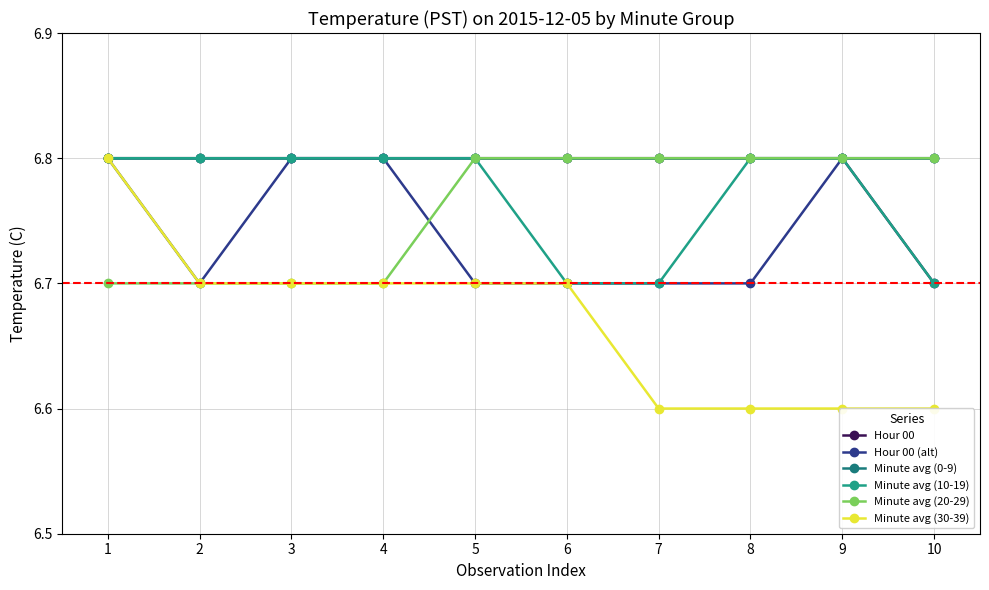

True or false: Minute avg (10-19) has more than 0 interior local peaks.

False